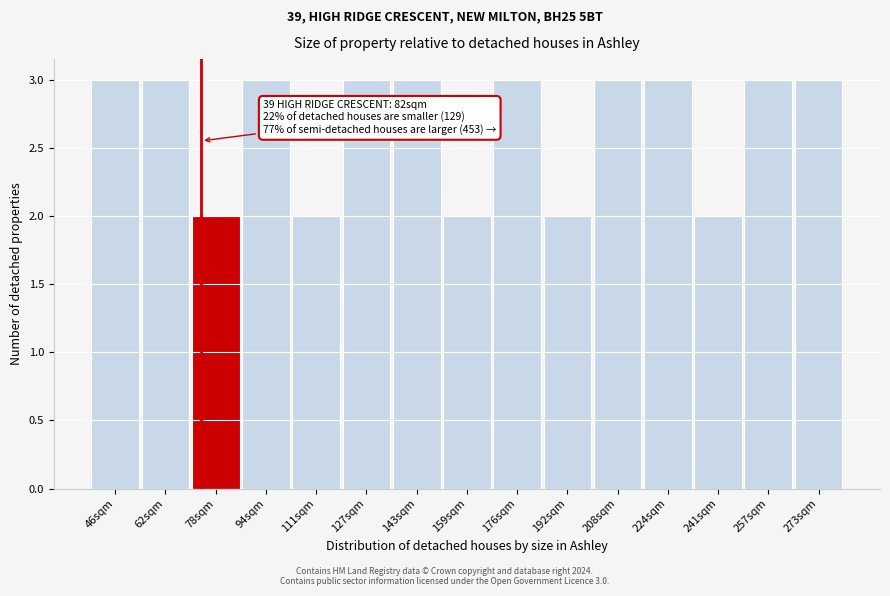

Reading left to right, extract all data points from this chart.

3	3	2	3	2	3	3	2	3	2	3	3	2	3	3